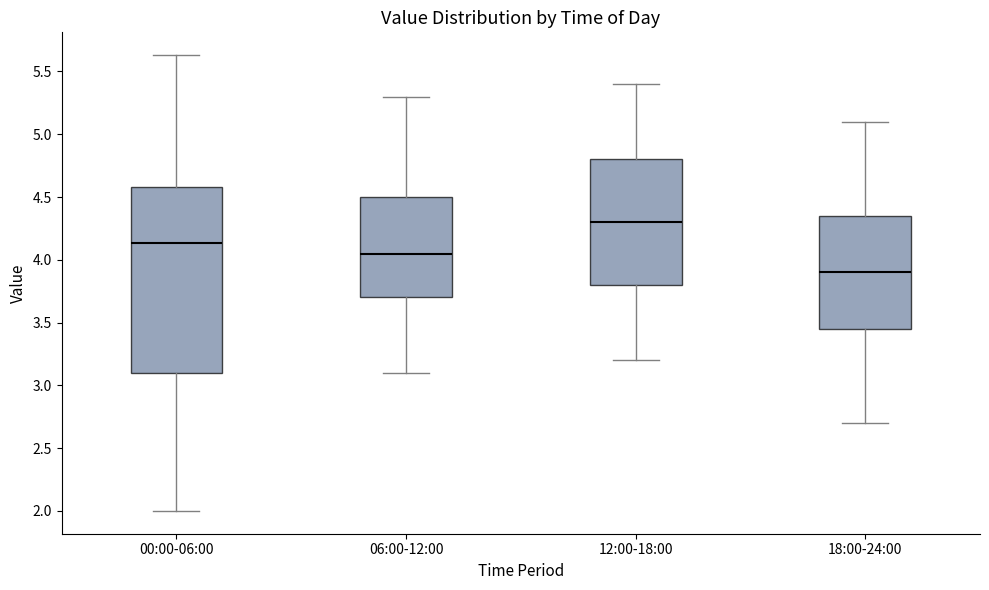

Where does the upper whisker of the box for 18:00-24:00 end on the y-axis? The values are not printed on the chart, so give them approximately, as read against the axis.

5.10